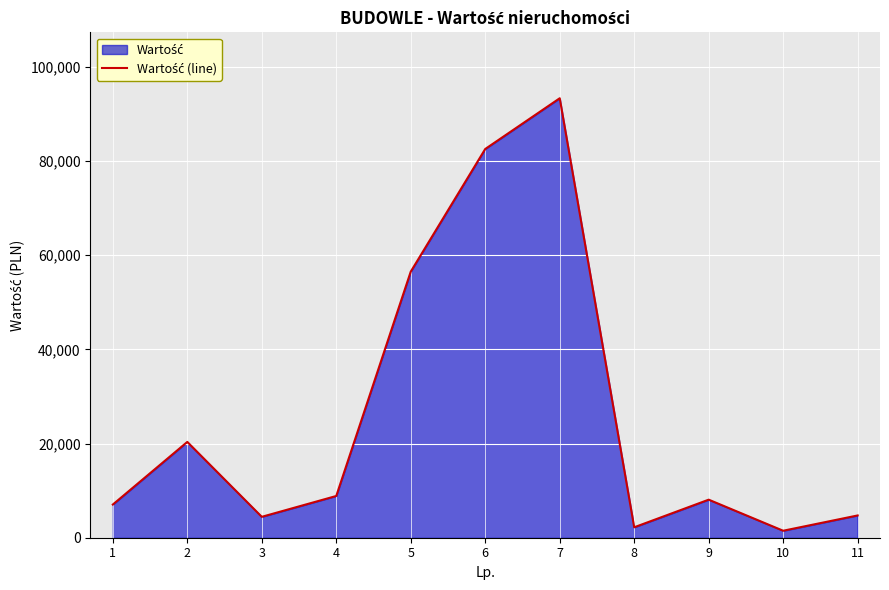

What is the change in value from 1 to 11?

-2317.1